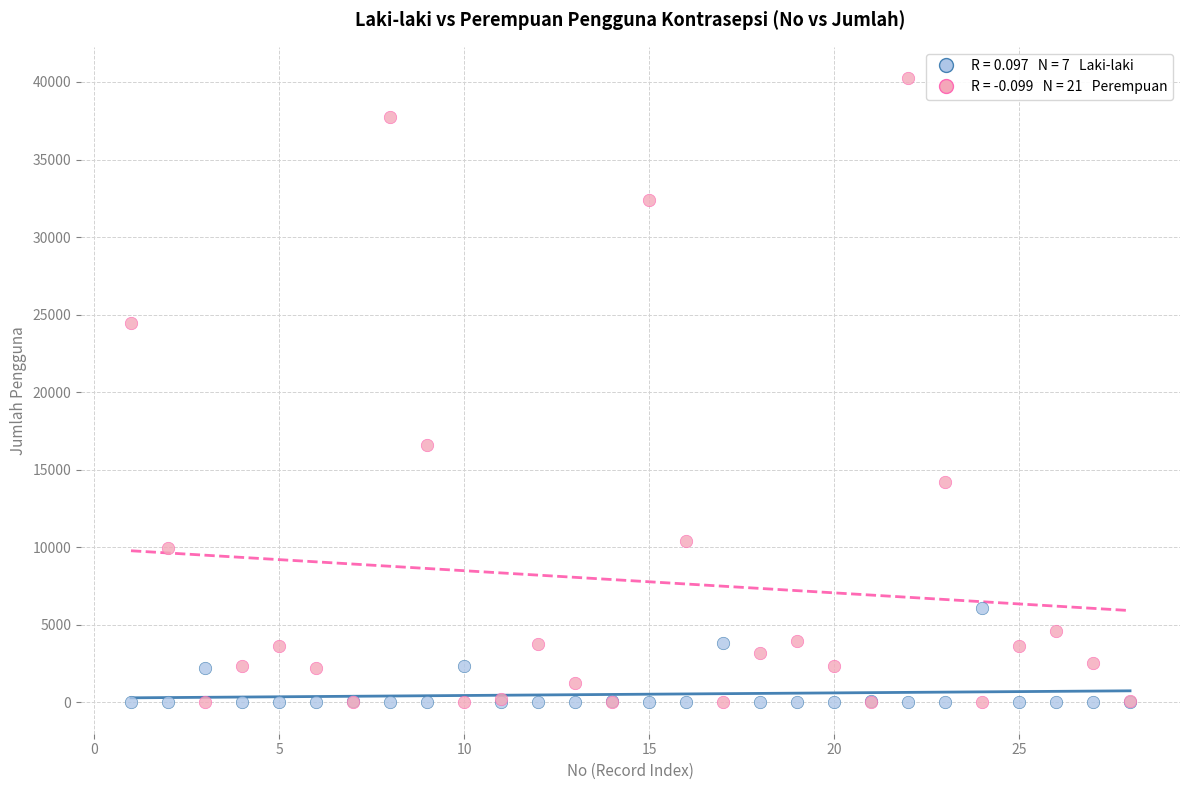

Across all series, what Y value is closest to 20127?

16590